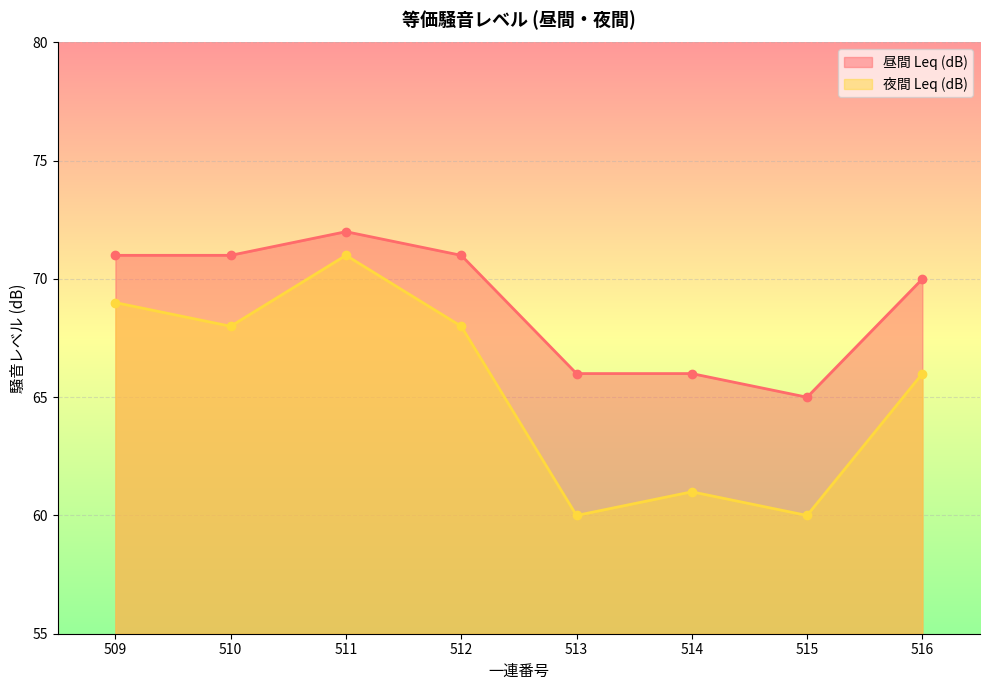

How many lines are shown in the chart?

2